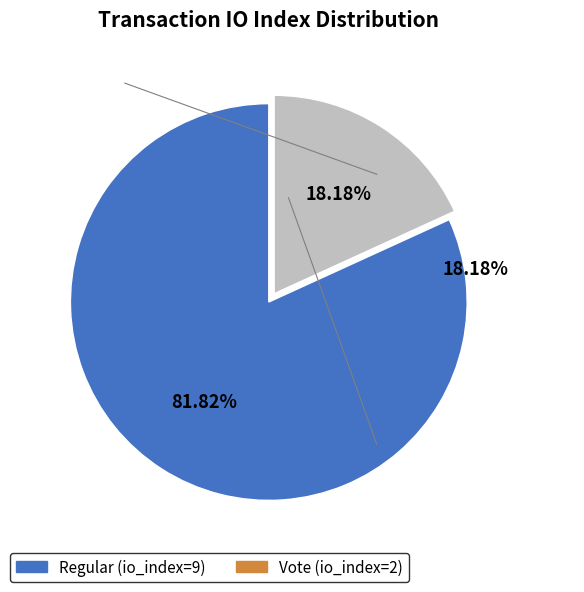

What is the largest slice in the pie chart?

Regular